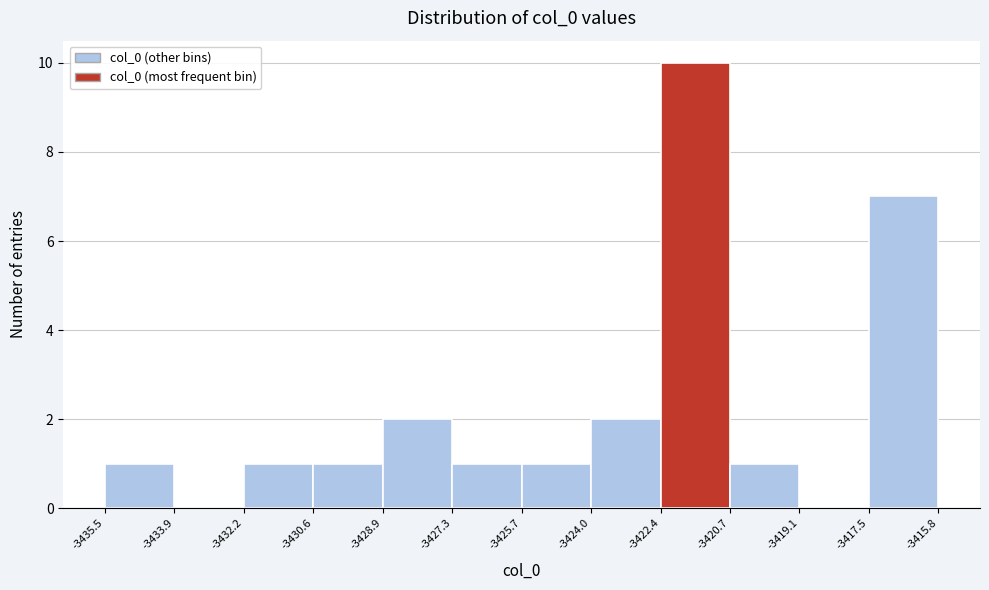

Reading left to right, transcribe this chart: for each bar, give the range it covers on the x-axis and its height. The values are not printed on the chart, so give them approximately, as read against the axis.

-3435.5 to -3433.9: 1
-3433.9 to -3432.2: 0
-3432.2 to -3430.6: 1
-3430.6 to -3428.9: 1
-3428.9 to -3427.3: 2
-3427.3 to -3425.7: 1
-3425.7 to -3424.0: 1
-3424.0 to -3422.4: 2
-3422.4 to -3420.7: 10
-3420.7 to -3419.1: 1
-3419.1 to -3417.5: 0
-3417.5 to -3415.8: 7